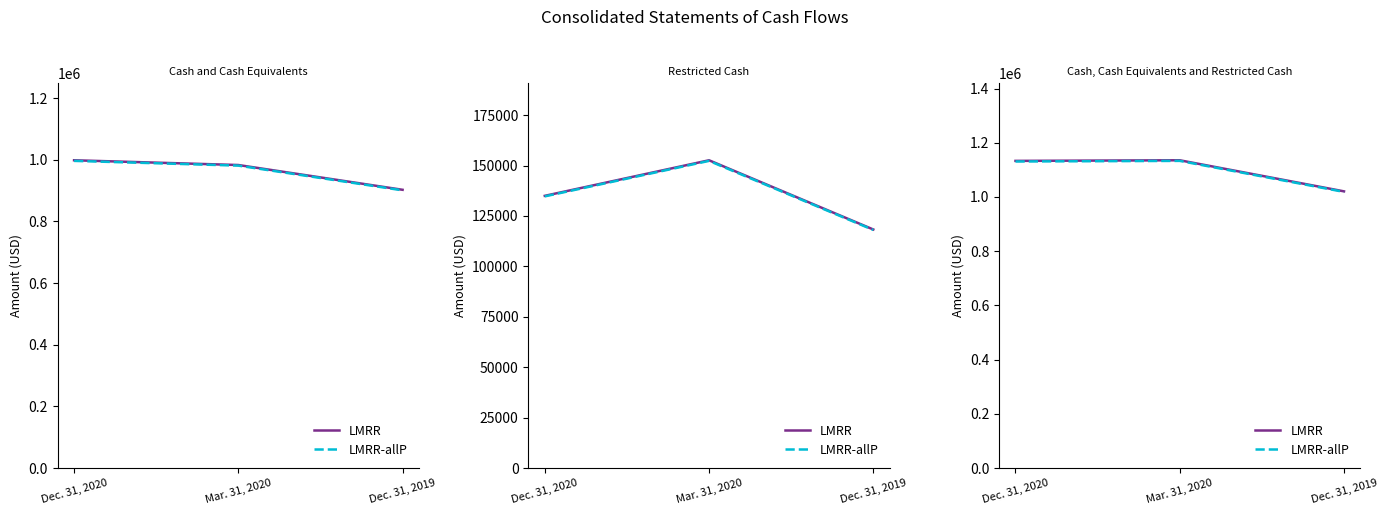

True or false: LMRR-allP has a value of 1133013.4 at Mar. 31, 2020.

True